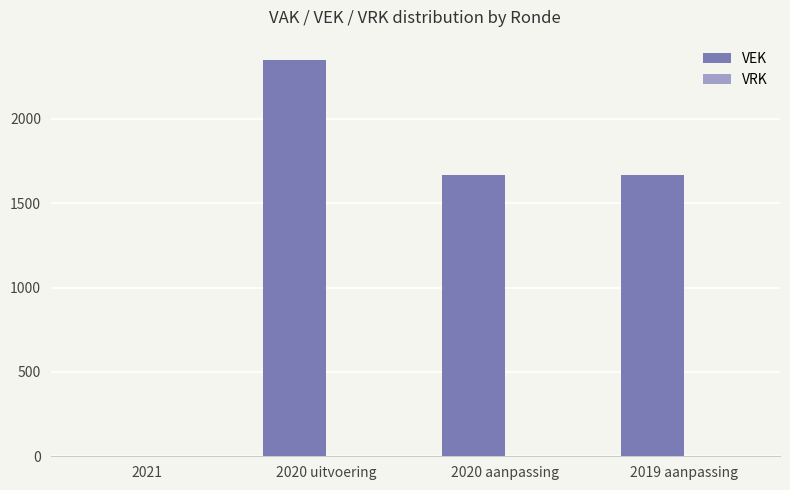

What is the change in value from 2020 uitvoering to 2019 aanpassing?

-684